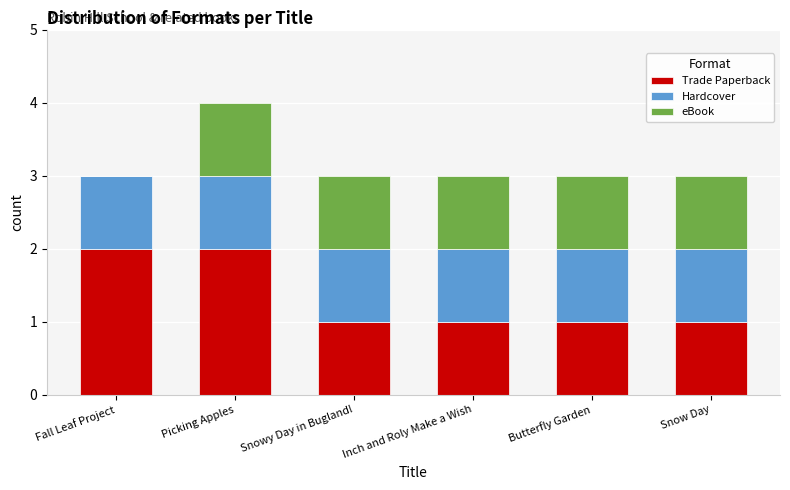

Does the chart contain stacked bars?

Yes